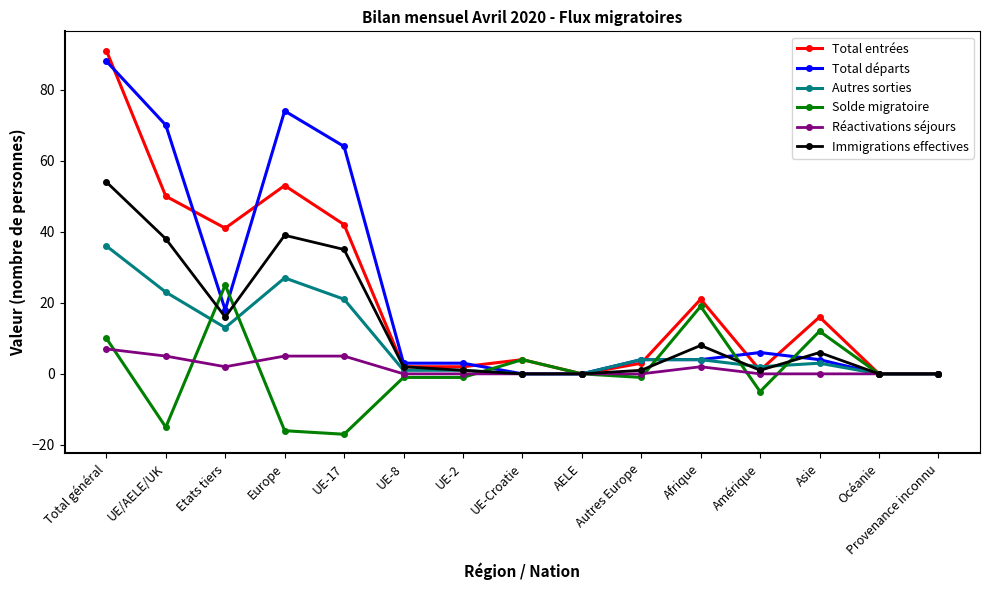

What is the sum of the Autres sorties values at Amérique and UE-8?

3